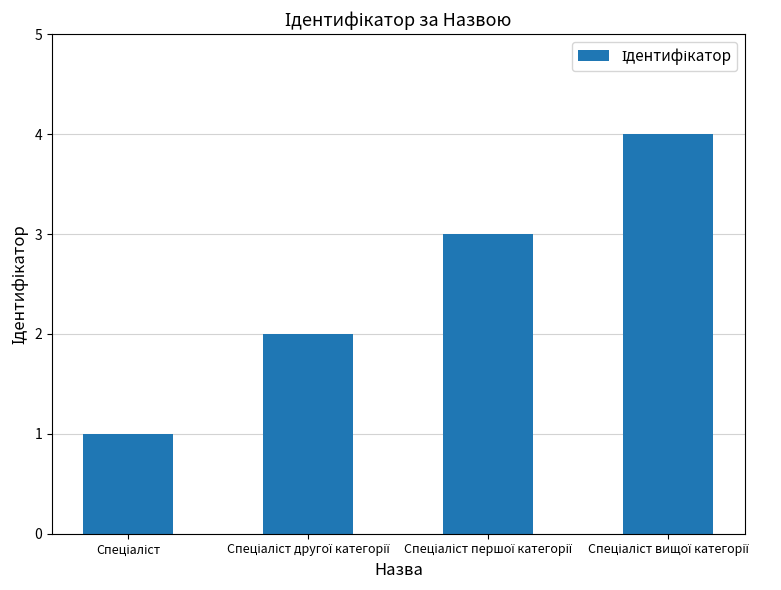

What is the sum of all values?

10